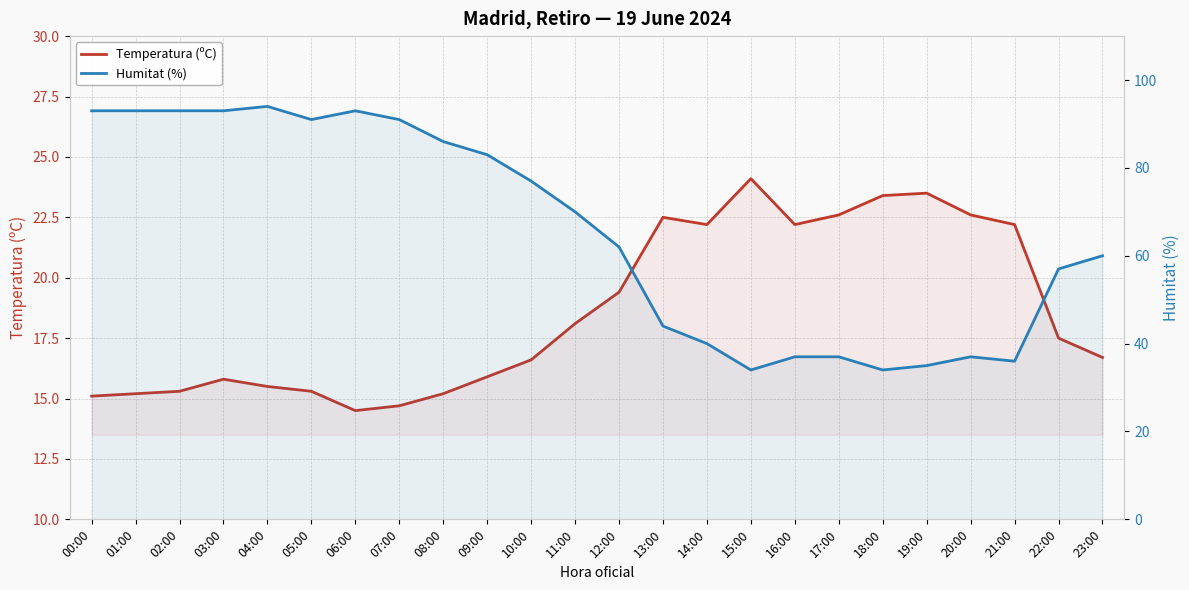

At how many categories does at least one series exceed 16?

24